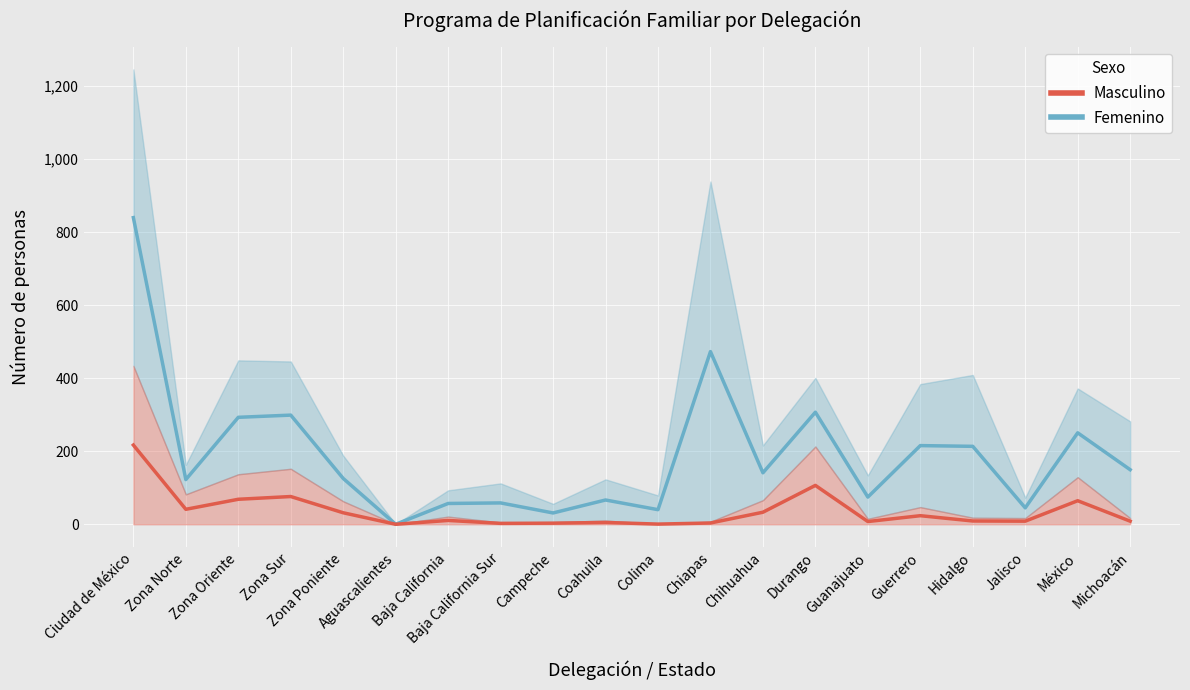

What is the value of the 8th point from the left?

2.5